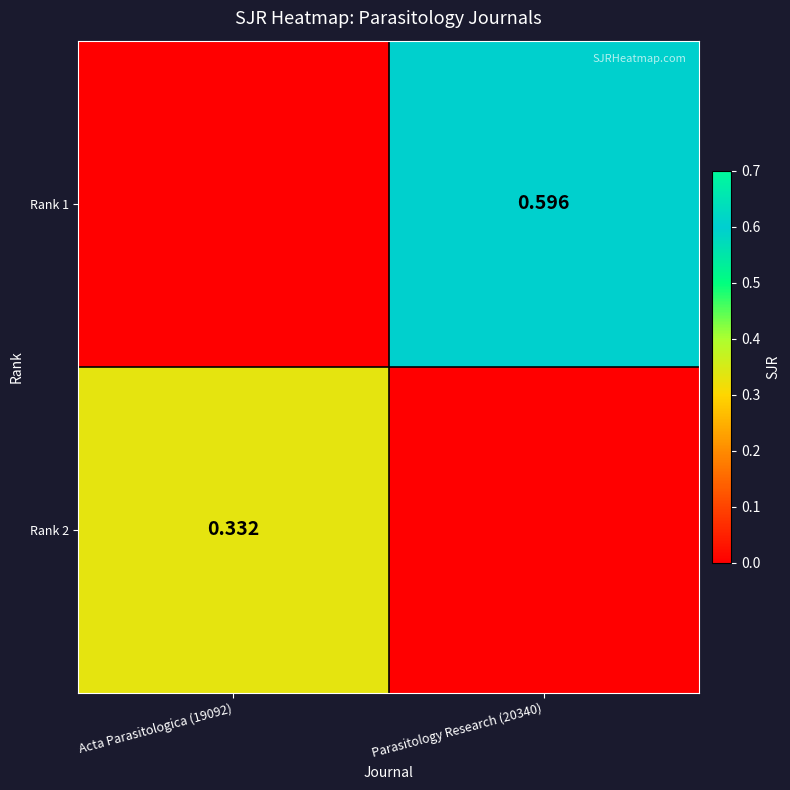

Is the value of Rank 2 at Acta Parasitologica (19092) greater than the value of Rank 1 at Parasitology Research (20340)?

No